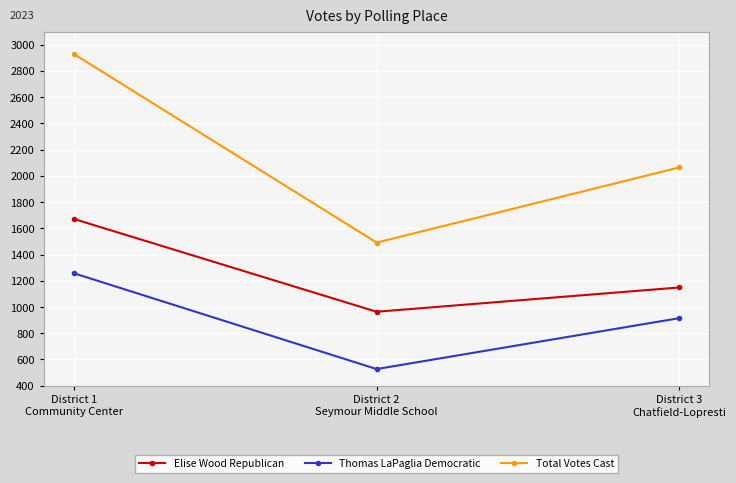

Reading left to right, list all the values displayed in this chart.

Elise Wood Republican: District 1
Community Center=1671	District 2
Seymour Middle School=964	District 3
Chatfield-Lopresti=1149
Thomas LaPaglia Democratic: District 1
Community Center=1257	District 2
Seymour Middle School=527	District 3
Chatfield-Lopresti=915
Total Votes Cast: District 1
Community Center=2928	District 2
Seymour Middle School=1491	District 3
Chatfield-Lopresti=2064